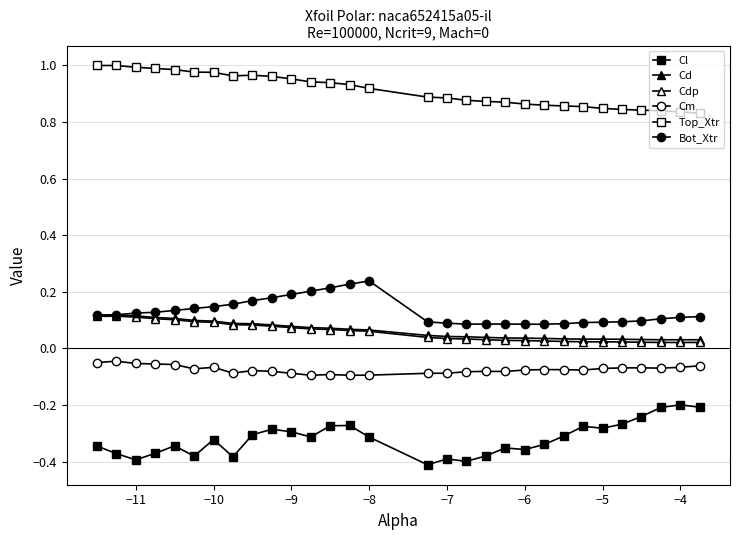

How many lines are shown in the chart?

6